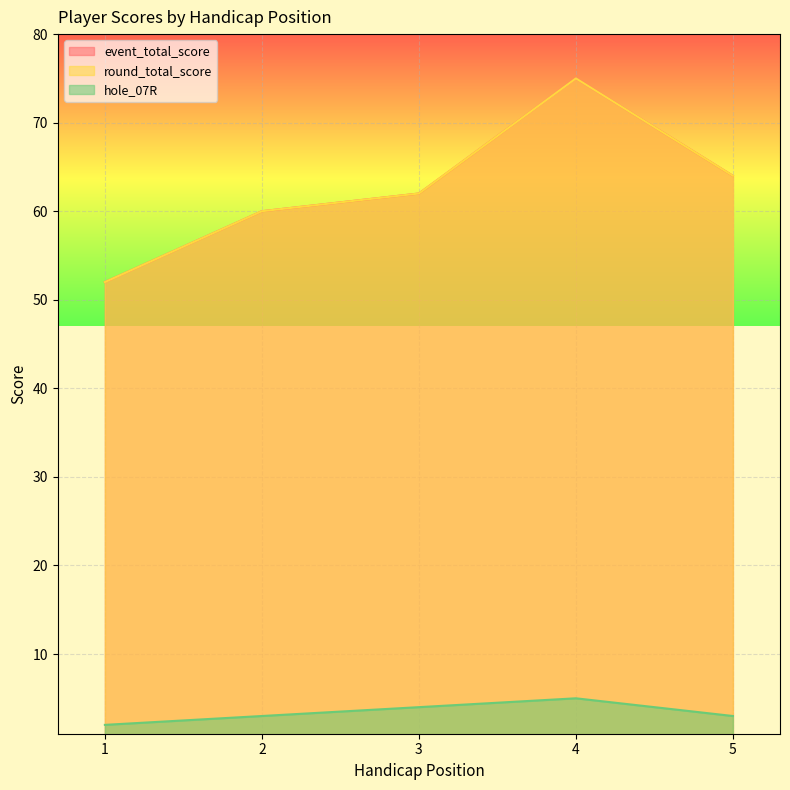

List the series in order of their peak value, lowest first.

hole_07R, event_total_score, round_total_score